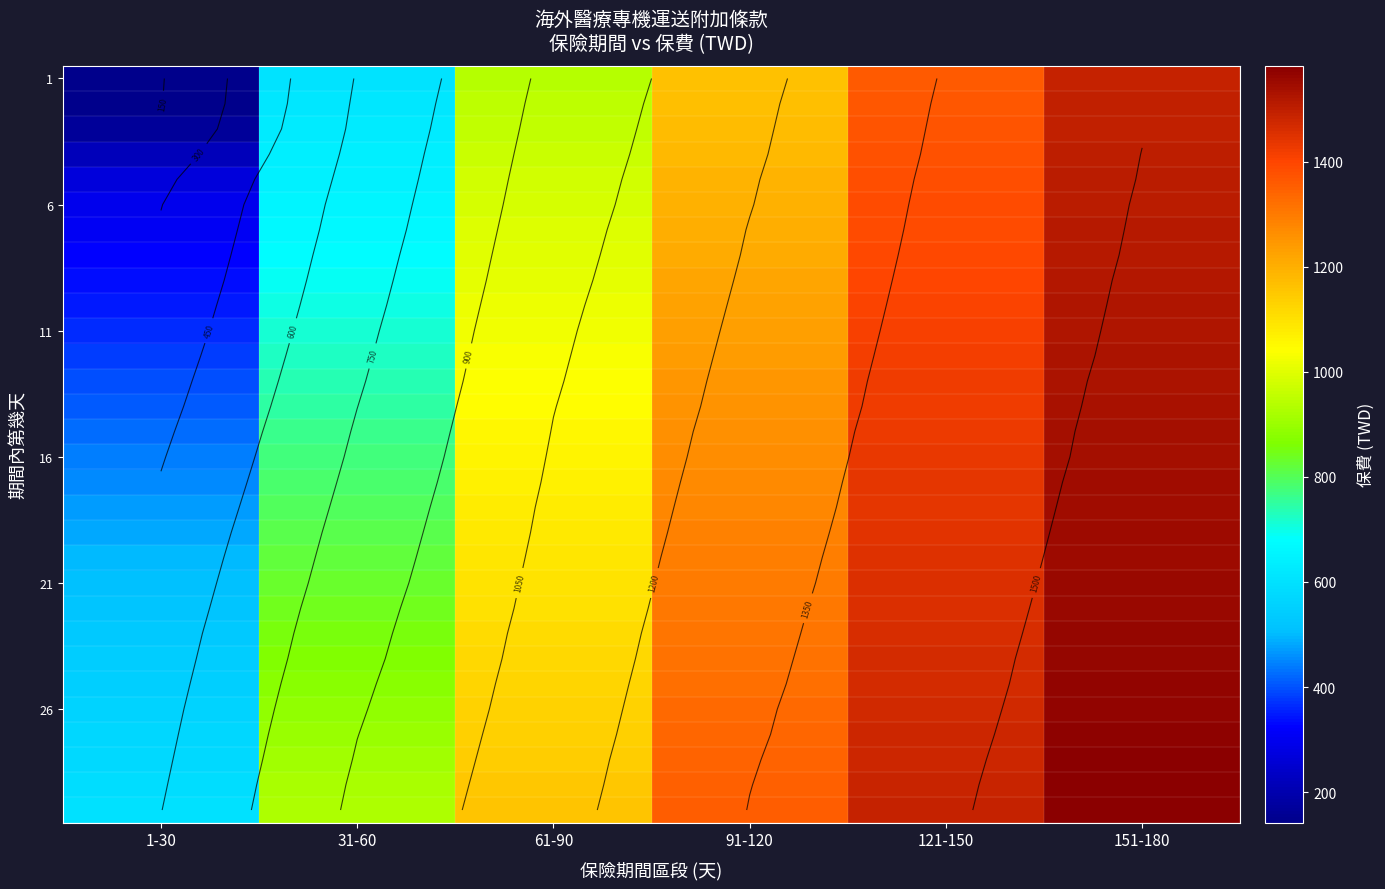

What is the average value of the 1 series?

950